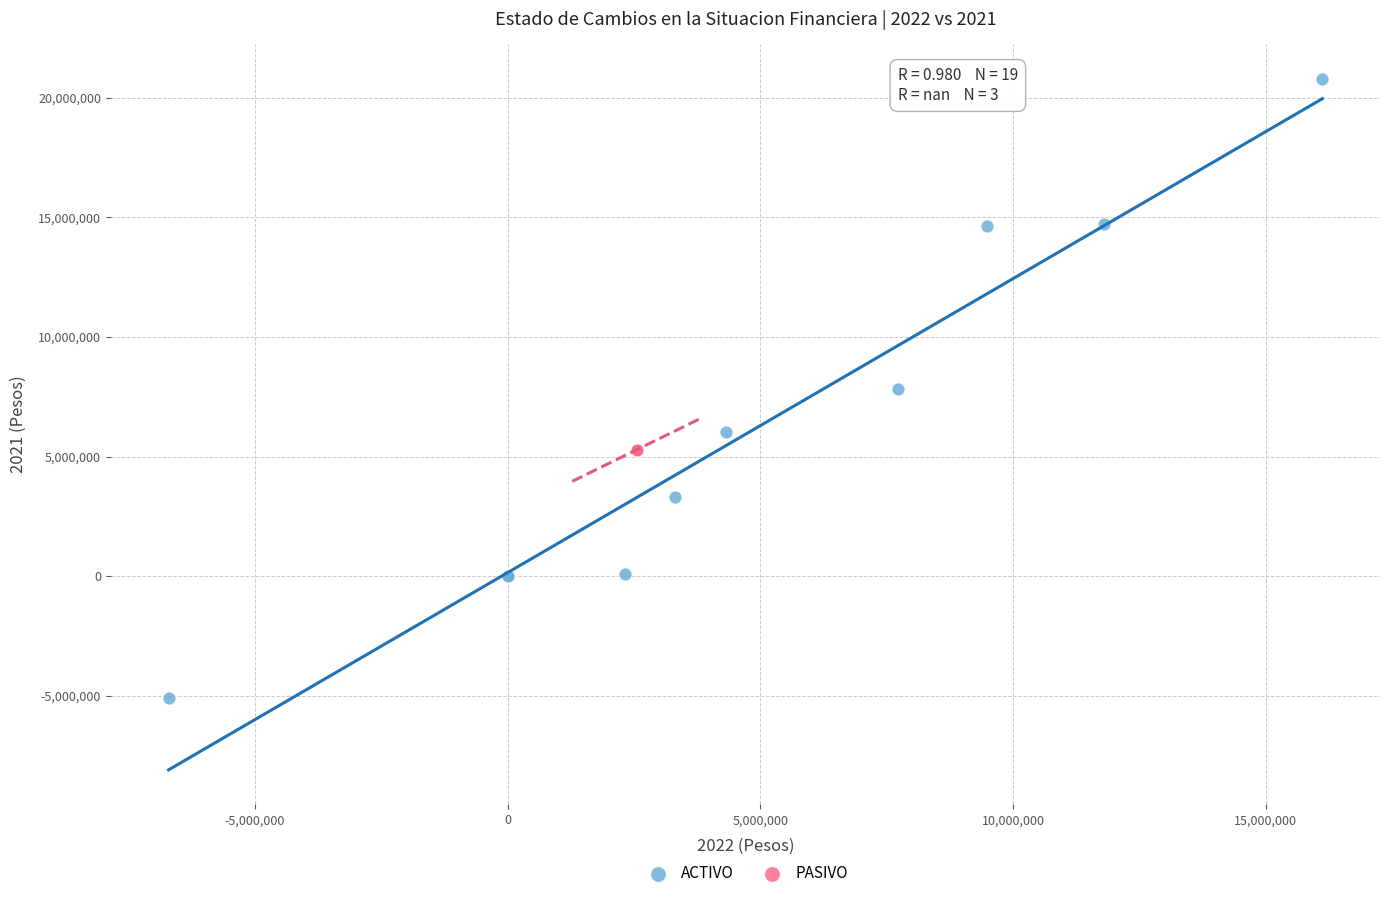

Which series contains the lowest Y value?

ACTIVO